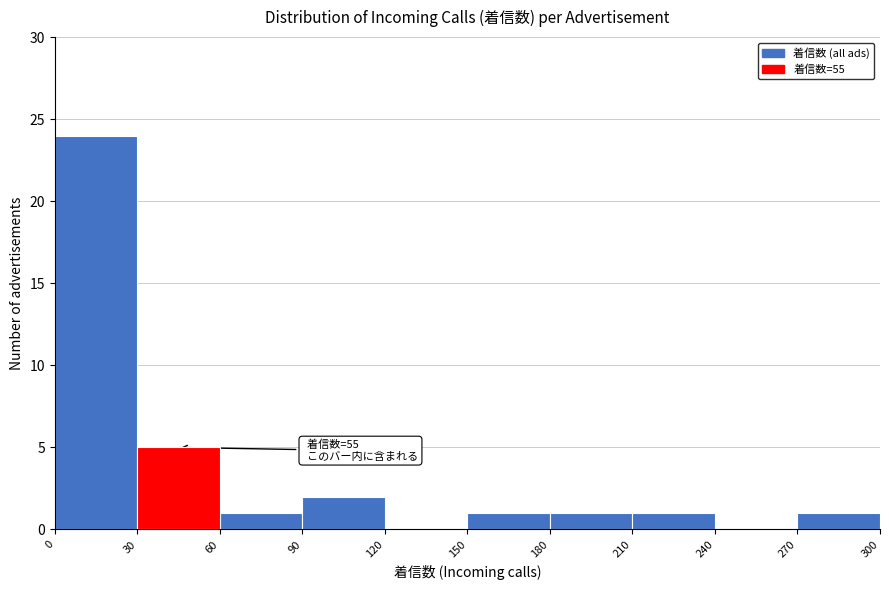

Over which range of the x-axis is the bar tallest?

0 to 30